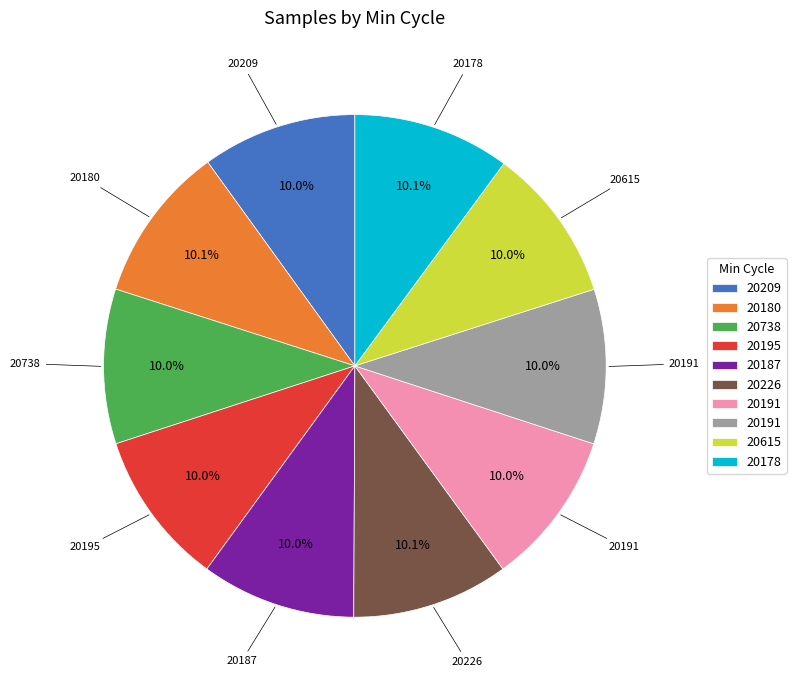

Does any single category account for the majority?

No